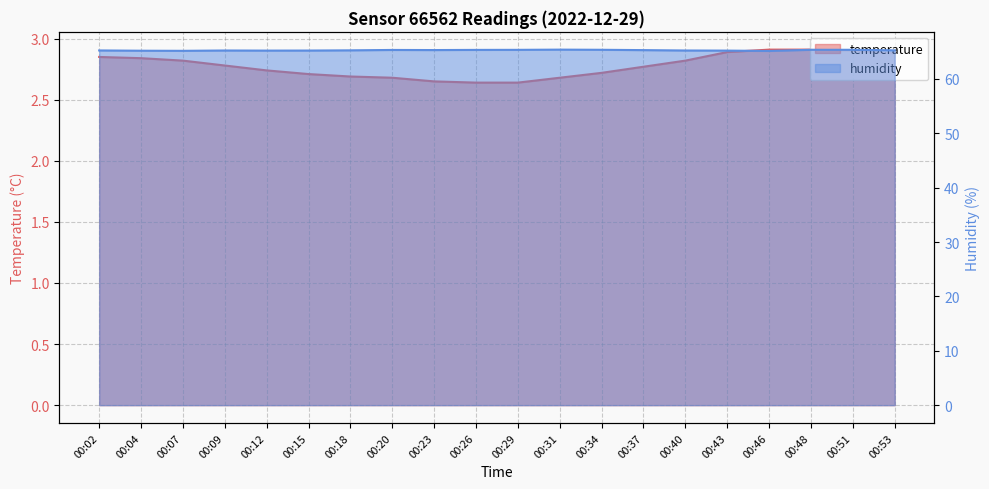

What is the average value of the humidity series?

65.3